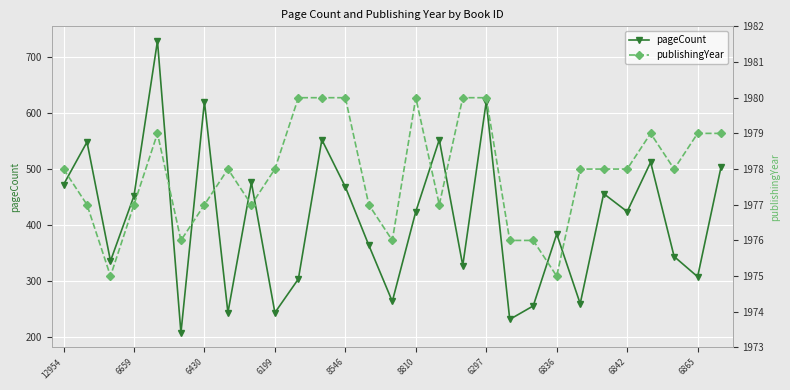

At which label does pageCount first exceed 424?

12954